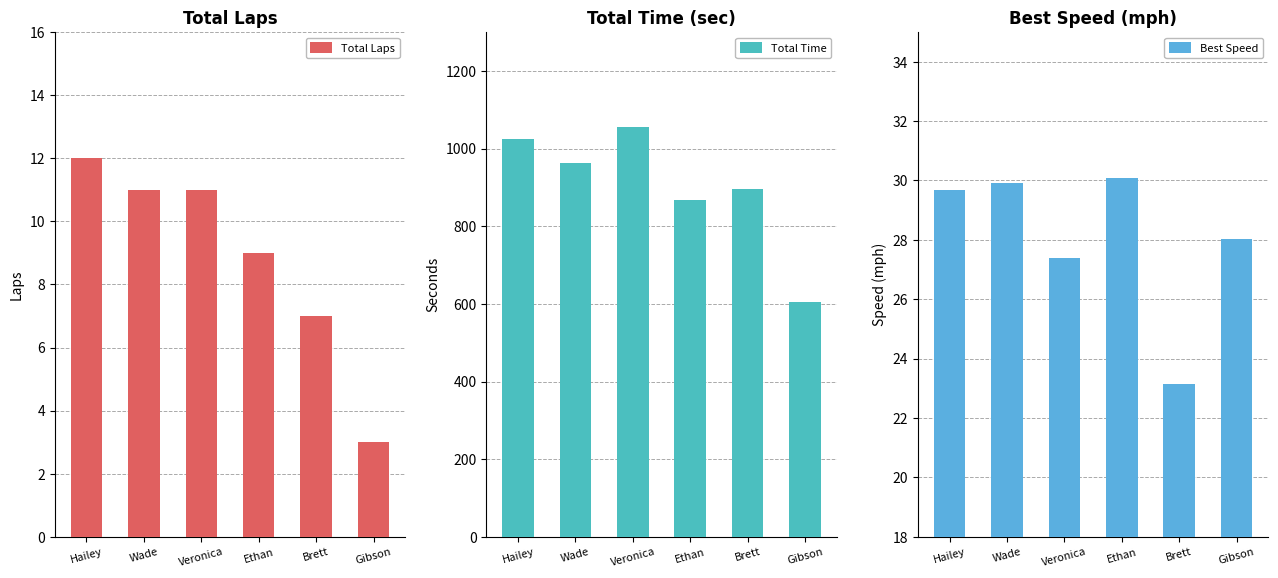

True or false: Total Laps has a value of 3.0 at Gibson.

True